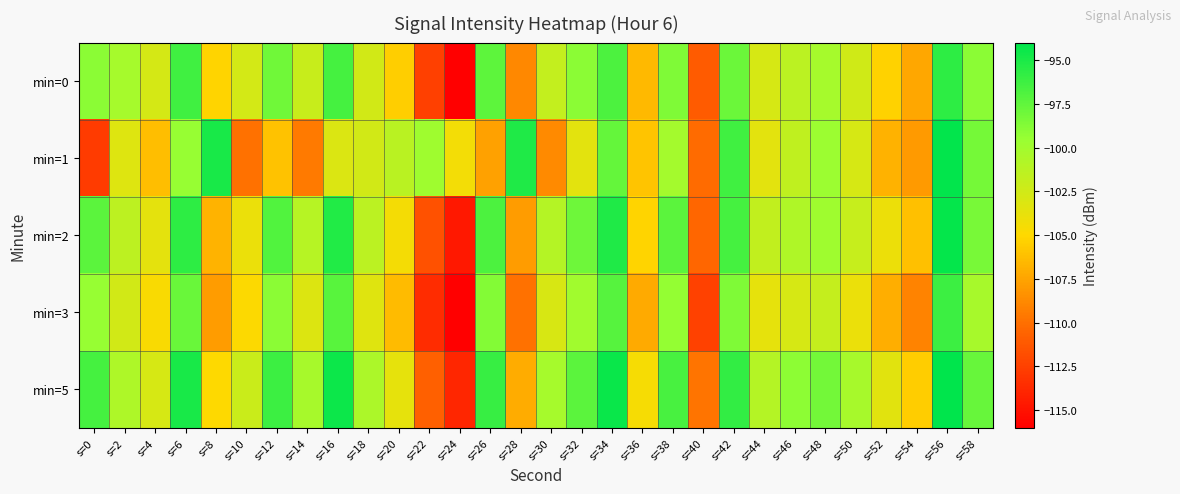

At which category is the sum across all series the highest?

s=56